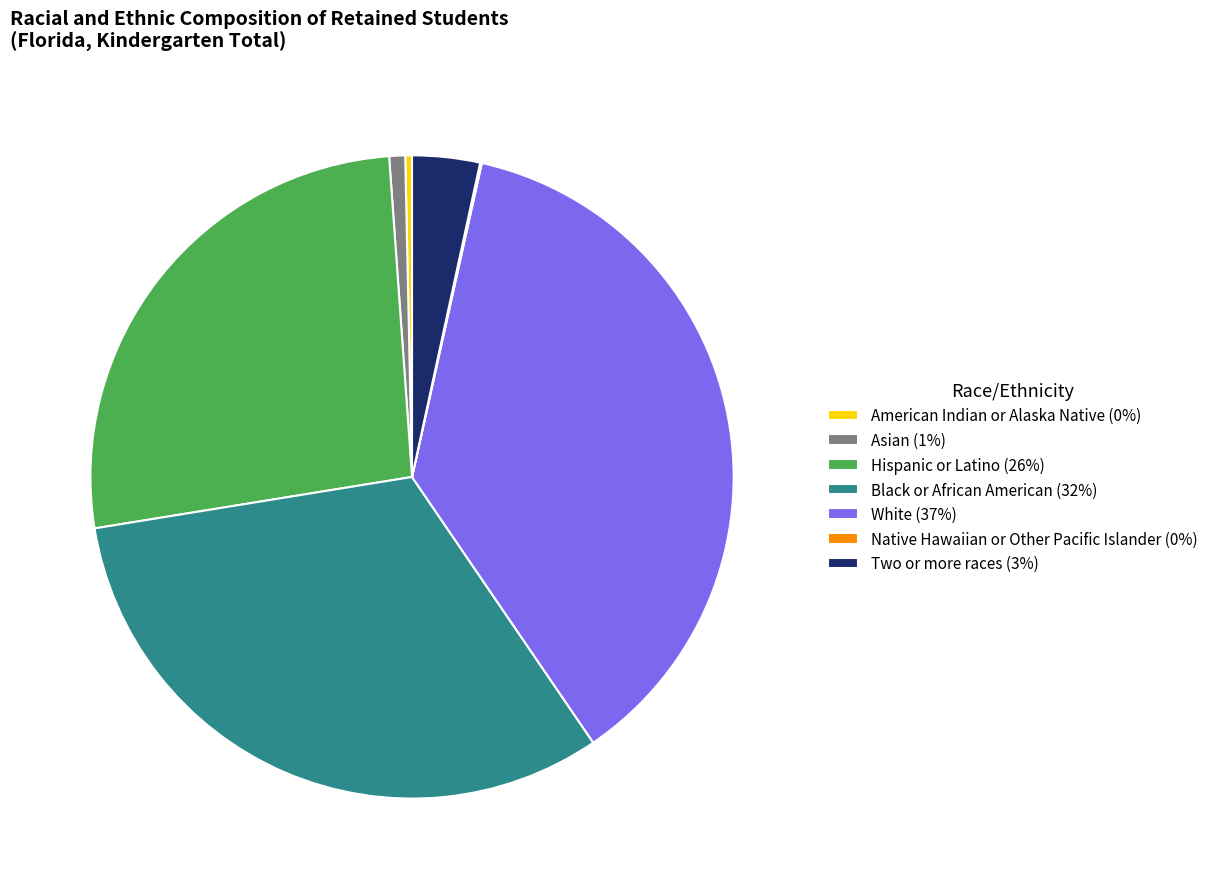

Do American Indian or Alaska Native (0%) and Hispanic or Latino (26%) together represent more than half of the pie?

No